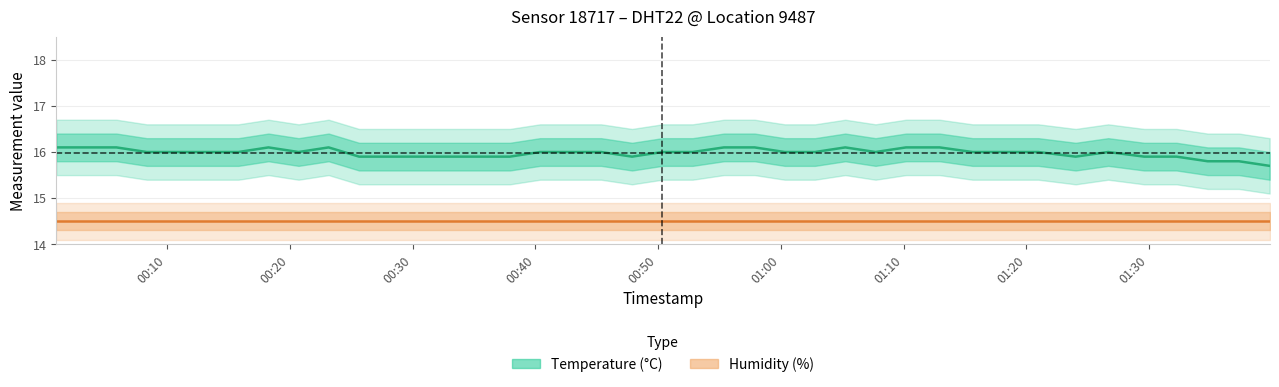

What is the sum of all temperature values?

639.3